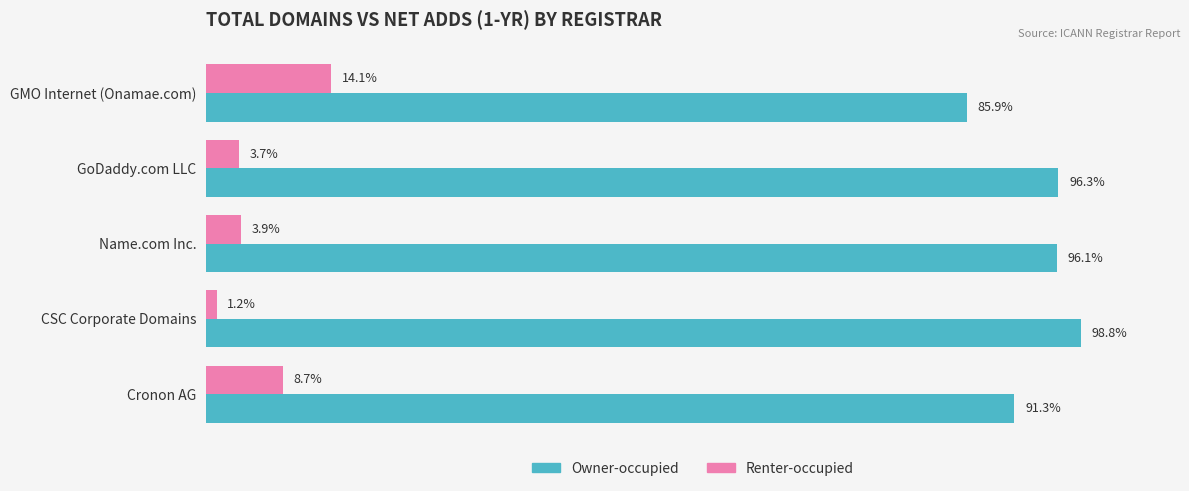

Rank the series by their maximum value, from highest to lowest.

Owner-occupied, Renter-occupied